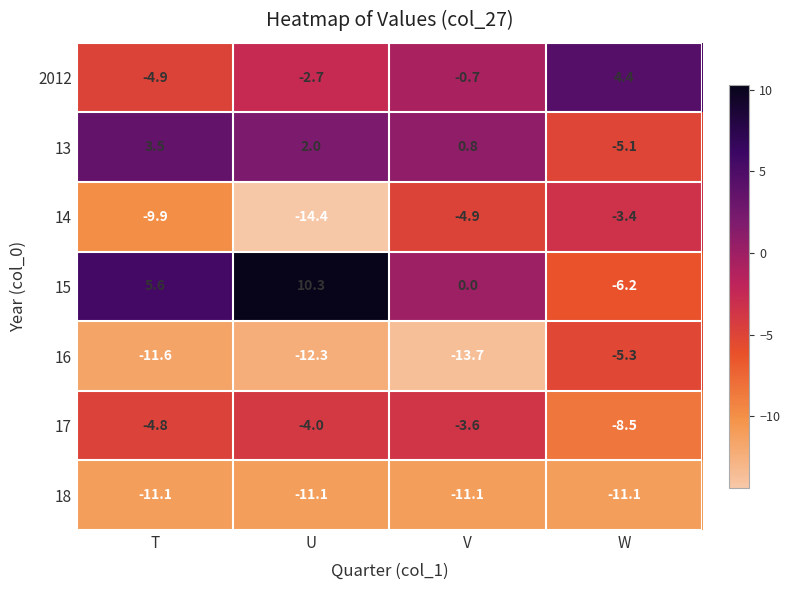

What is the smallest value displayed?

-14.4